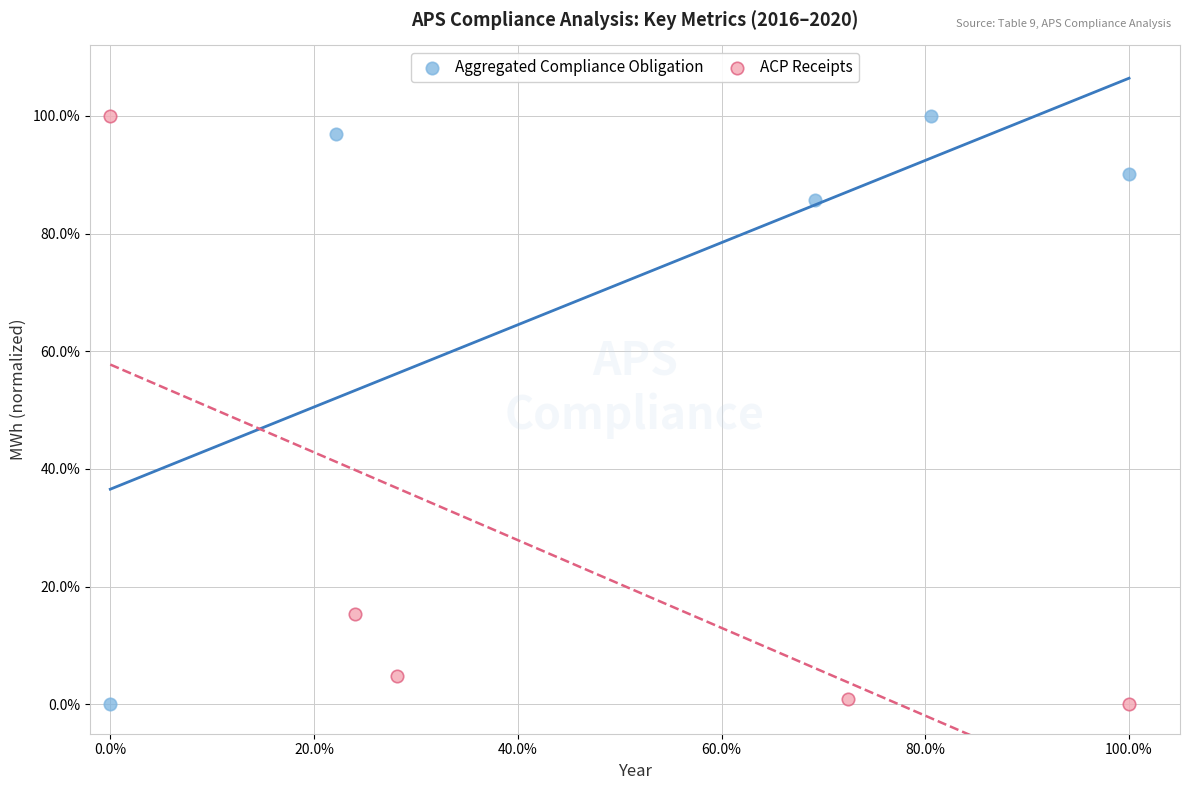

What are all the series names shown in the legend?

Aggregated Compliance Obligation, ACP Receipts